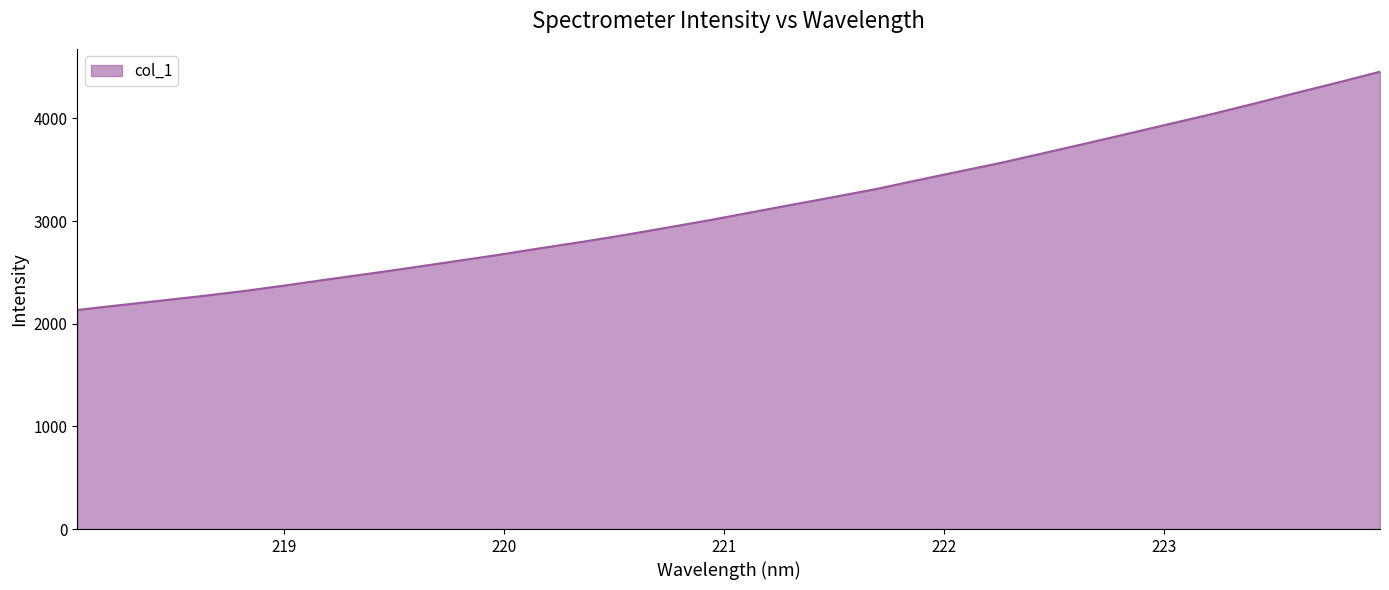

What is the difference between the maximum and minimum values?

2321.2